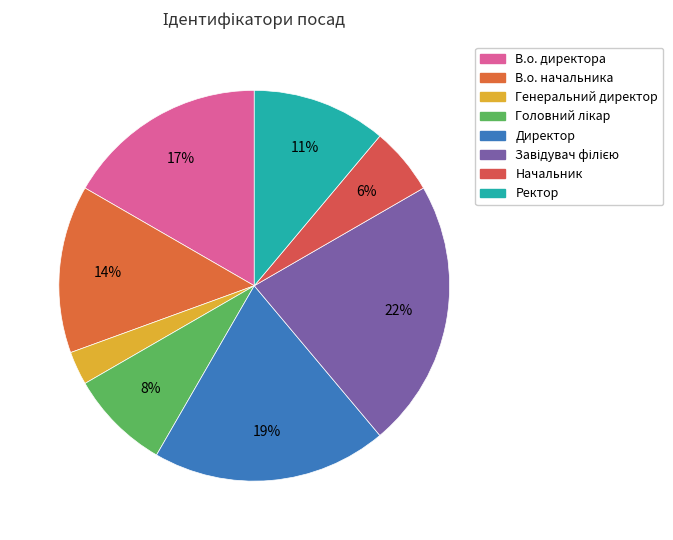

How many segments does this pie chart have?

8